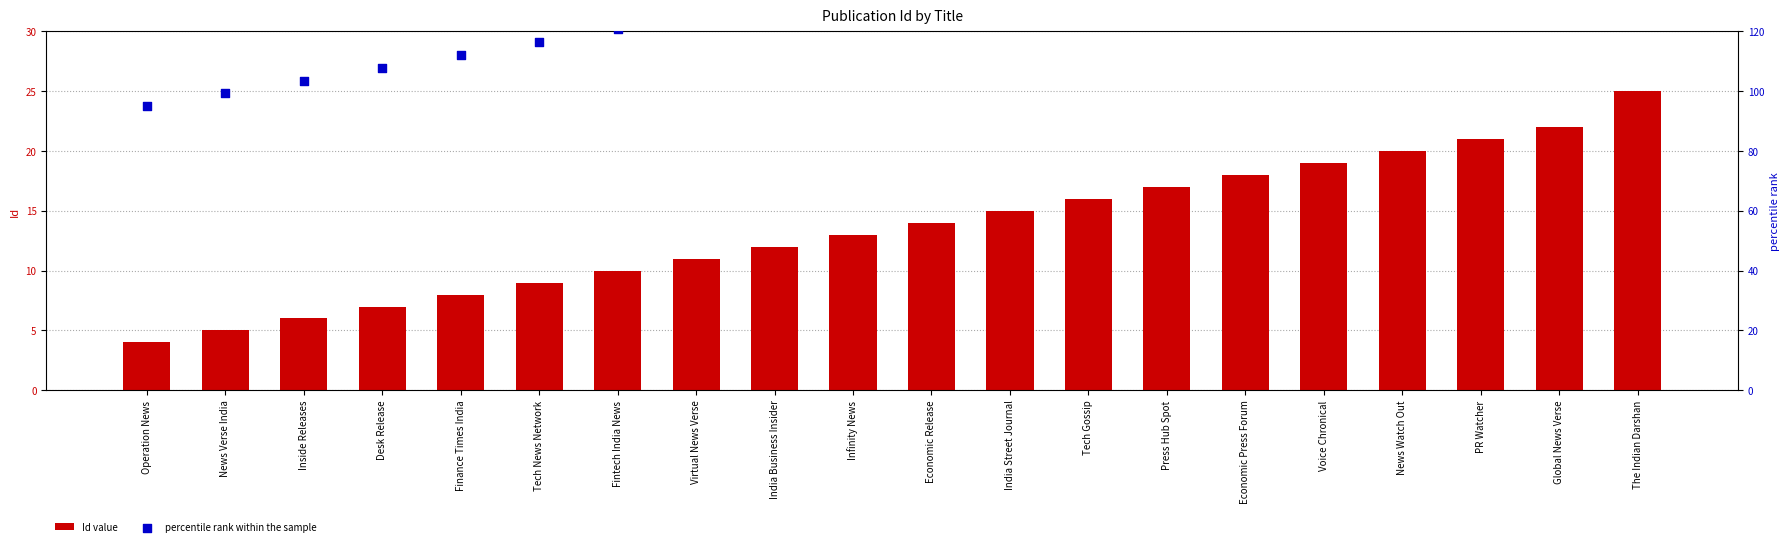

What is the total value across all series at India Business Insider?

141.3